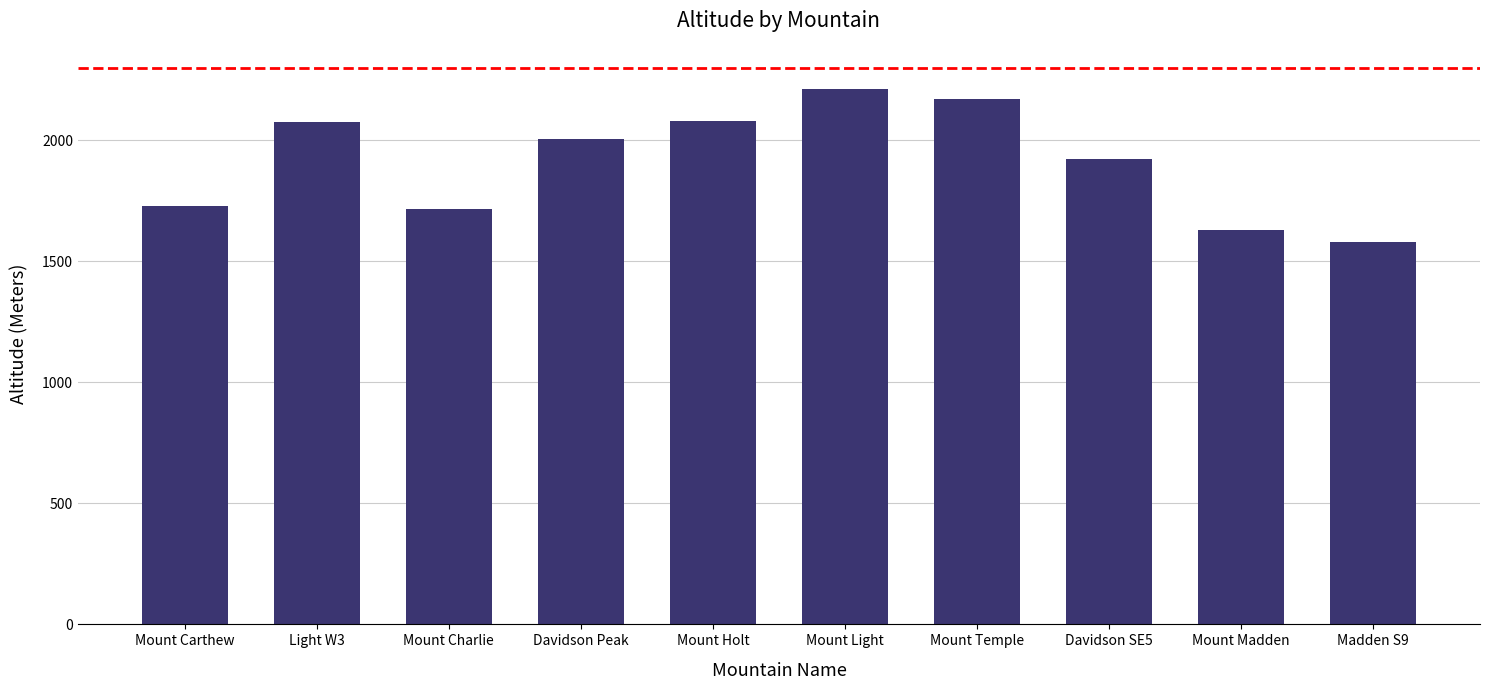

What is the value of the 2nd bar from the left?

2077